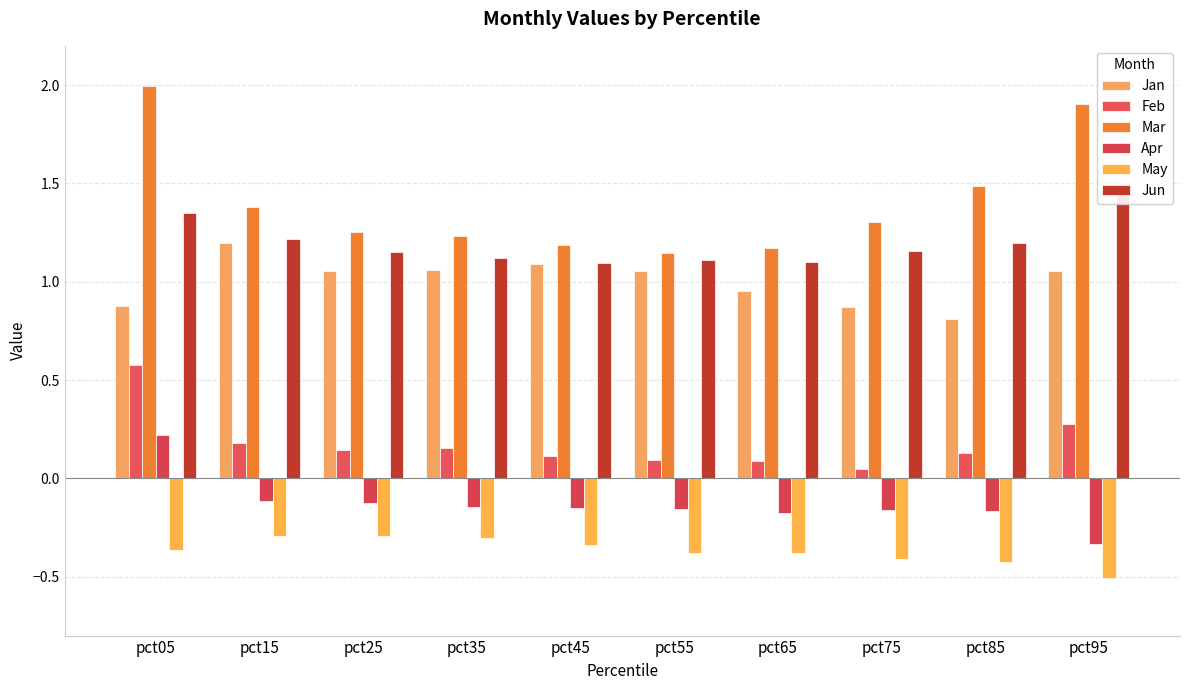

What is the smallest value displayed?

-0.5